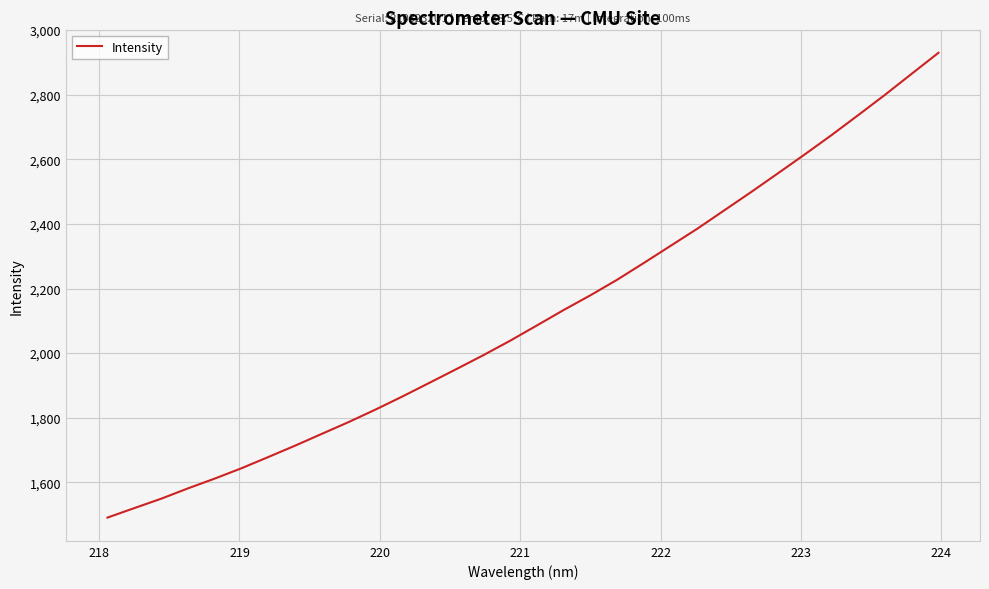

What is the difference between the maximum and minimum values?

1438.7